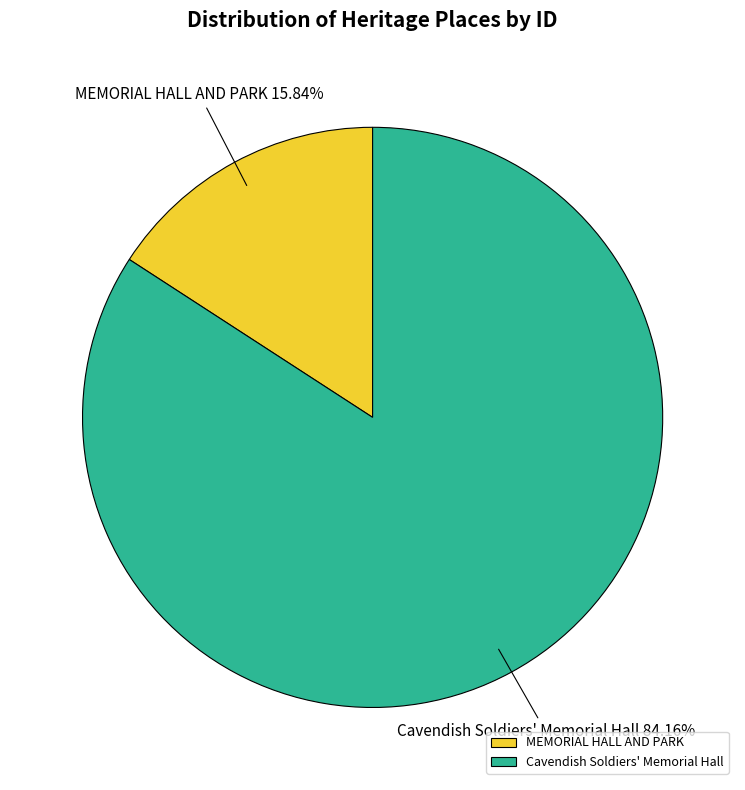

What portion of the pie excludes Cavendish Soldiers' Memorial Hall?

15.8%